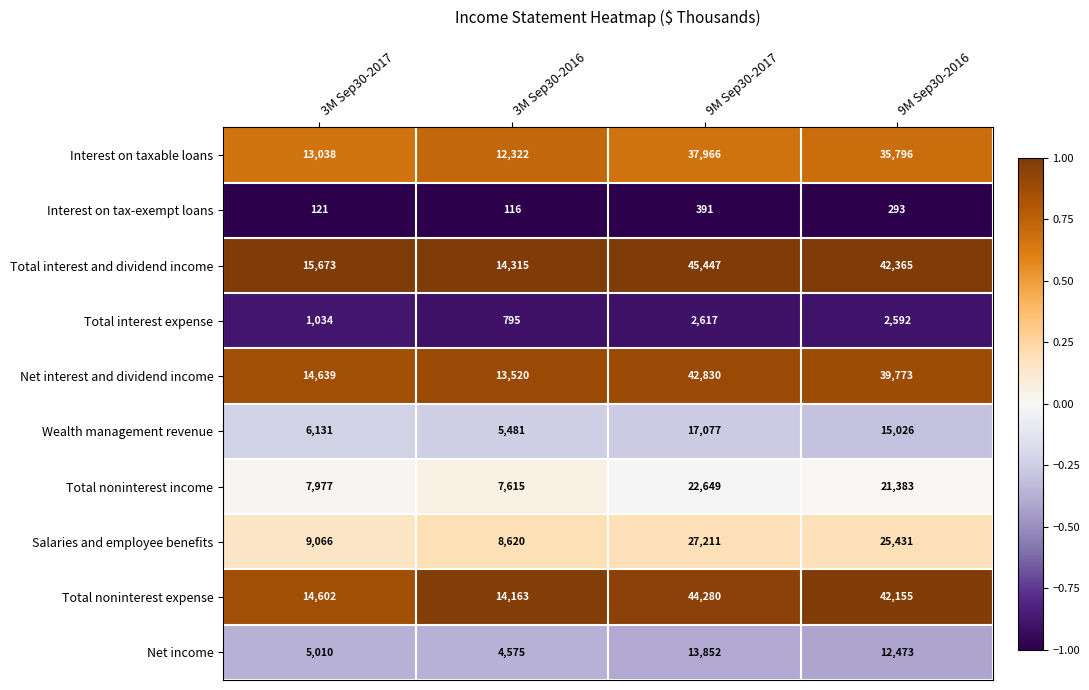

What is the sum of the Total interest expense values at 9M Sep30-2017 and 3M Sep30-2017?

3651